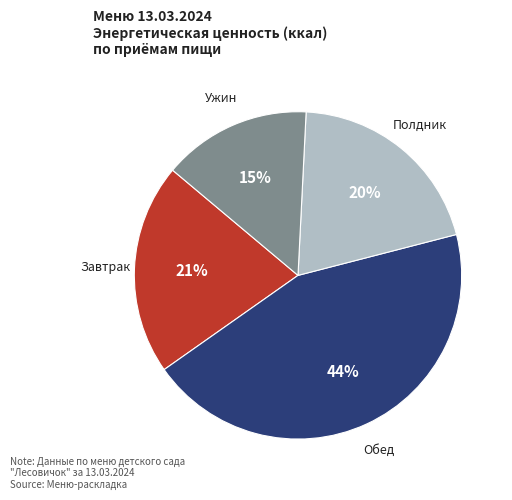

What percentage is the Завтрак slice, to the nearest percent?

21%